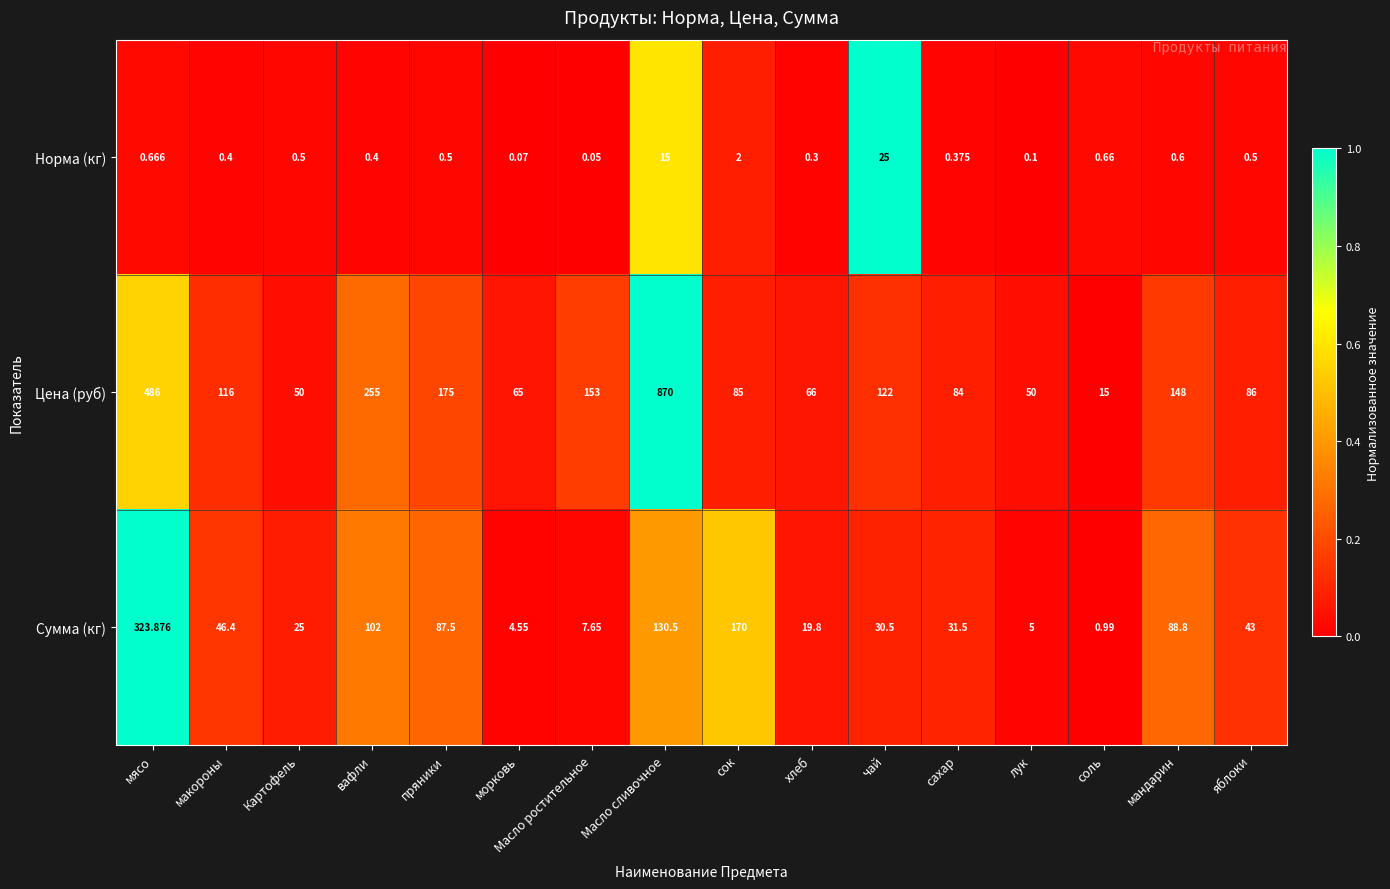

How many data points in Цена (руб) are less than 116?

8